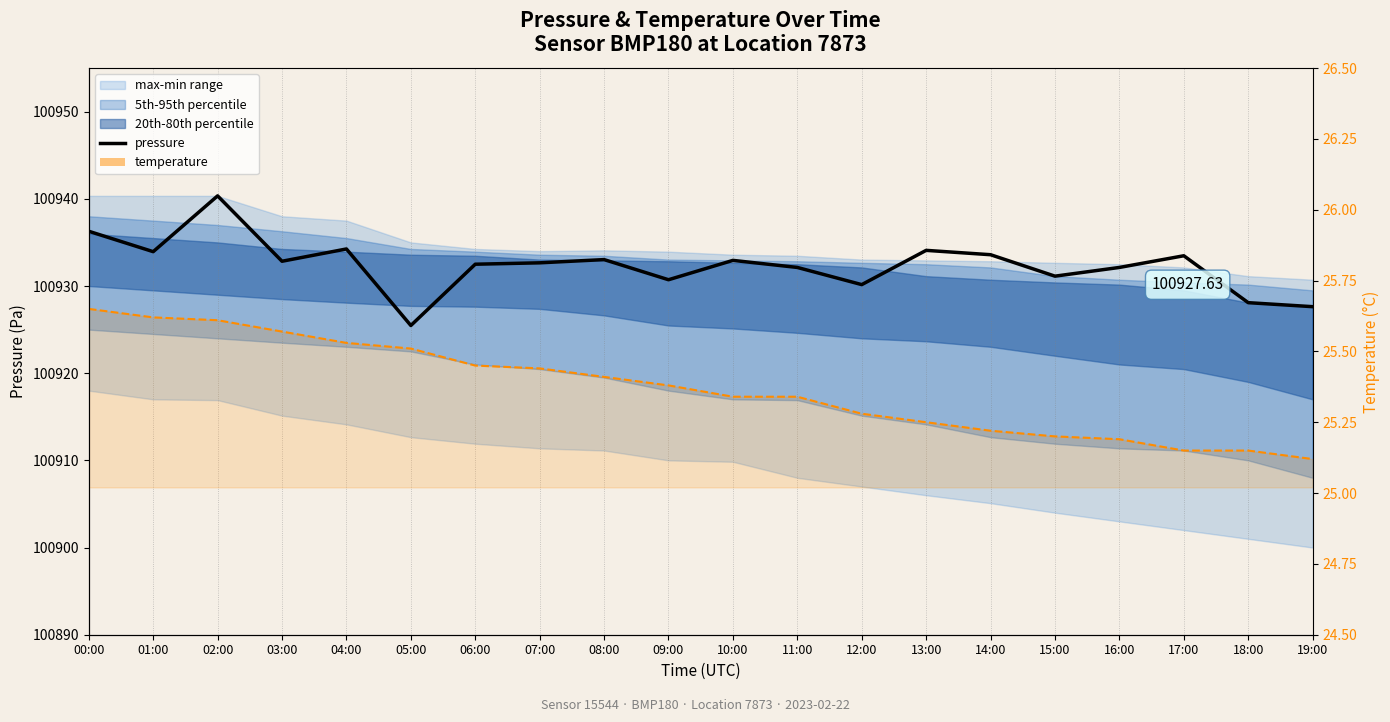

The value of pressure at 07:00 is 33787.4. True or false?

False